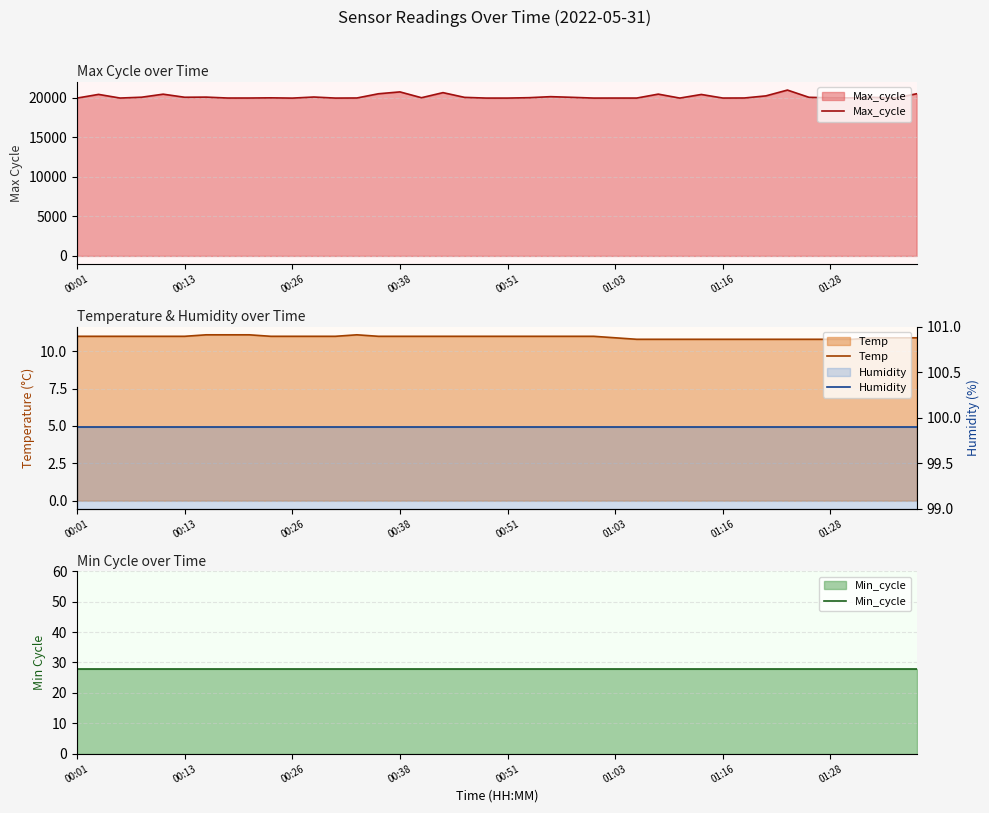

At how many categories does at least one series exceed 9299?

40